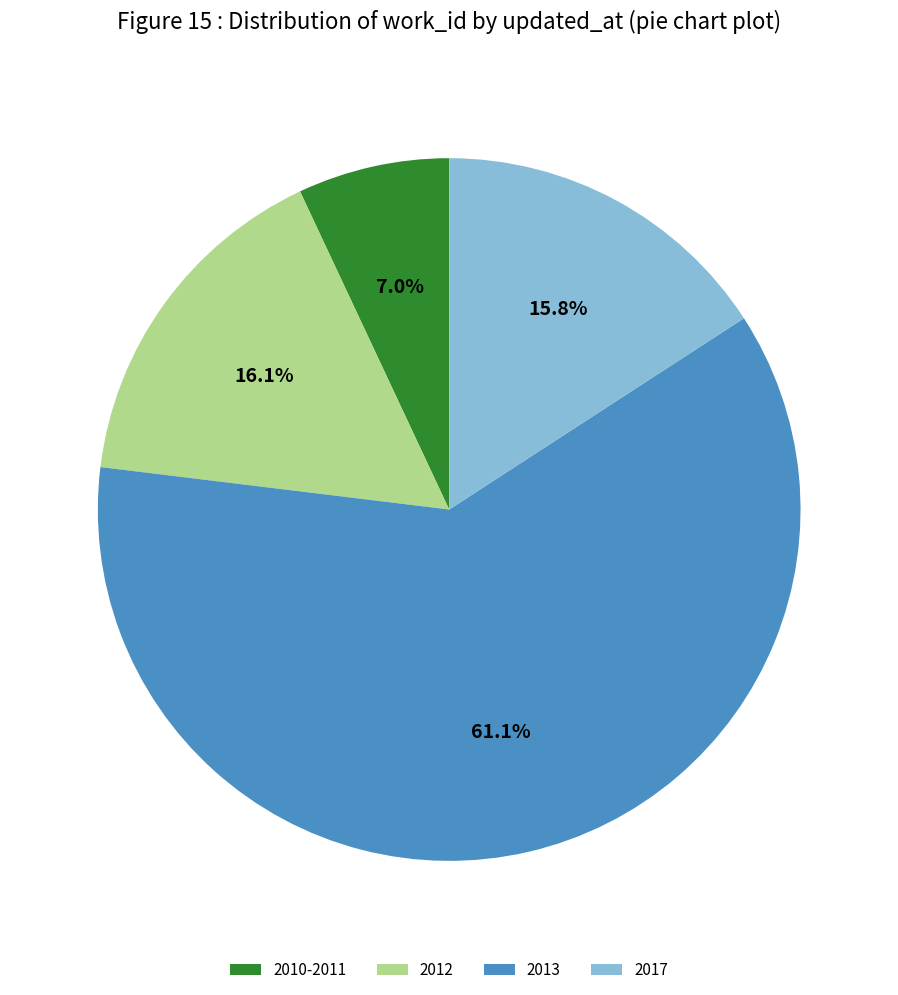

Does 2013 represent more than half of the total?

Yes